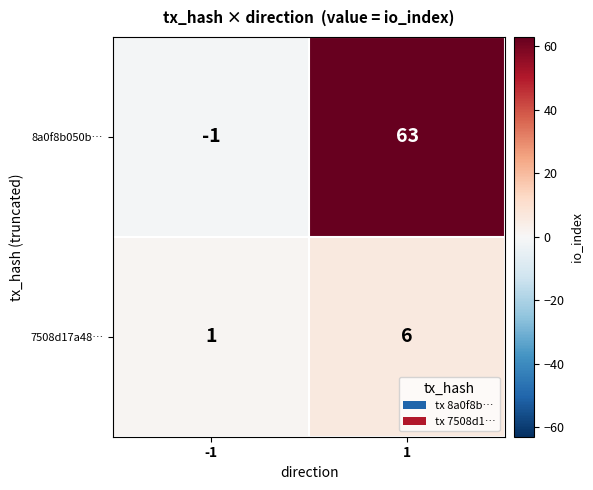

What is the minimum value shown in the chart?

-1